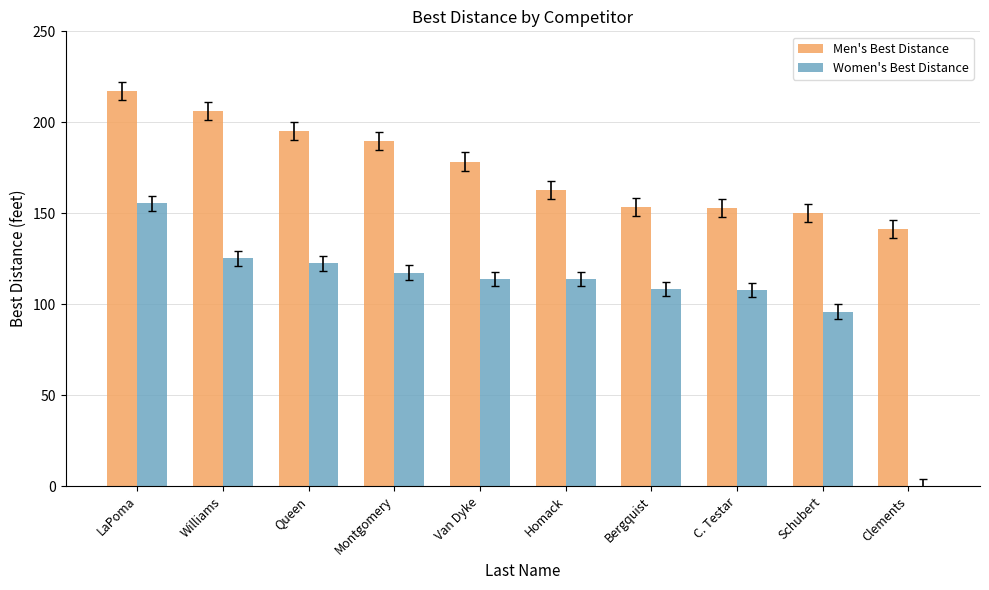

What is the approximate value of Women's Best Distance at Queen?

122.4